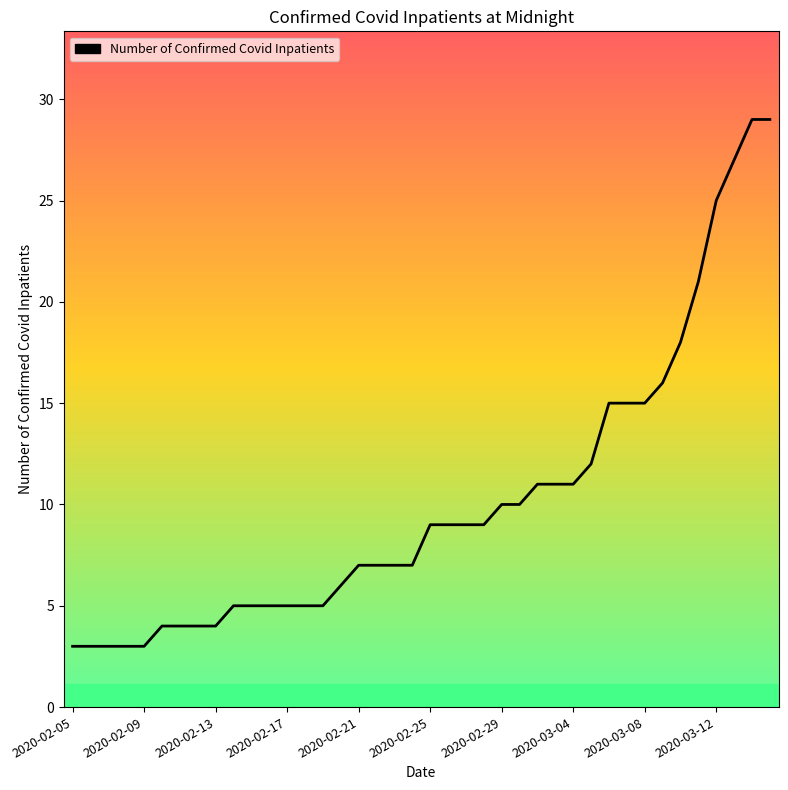

What is the difference between the maximum and minimum values?

26